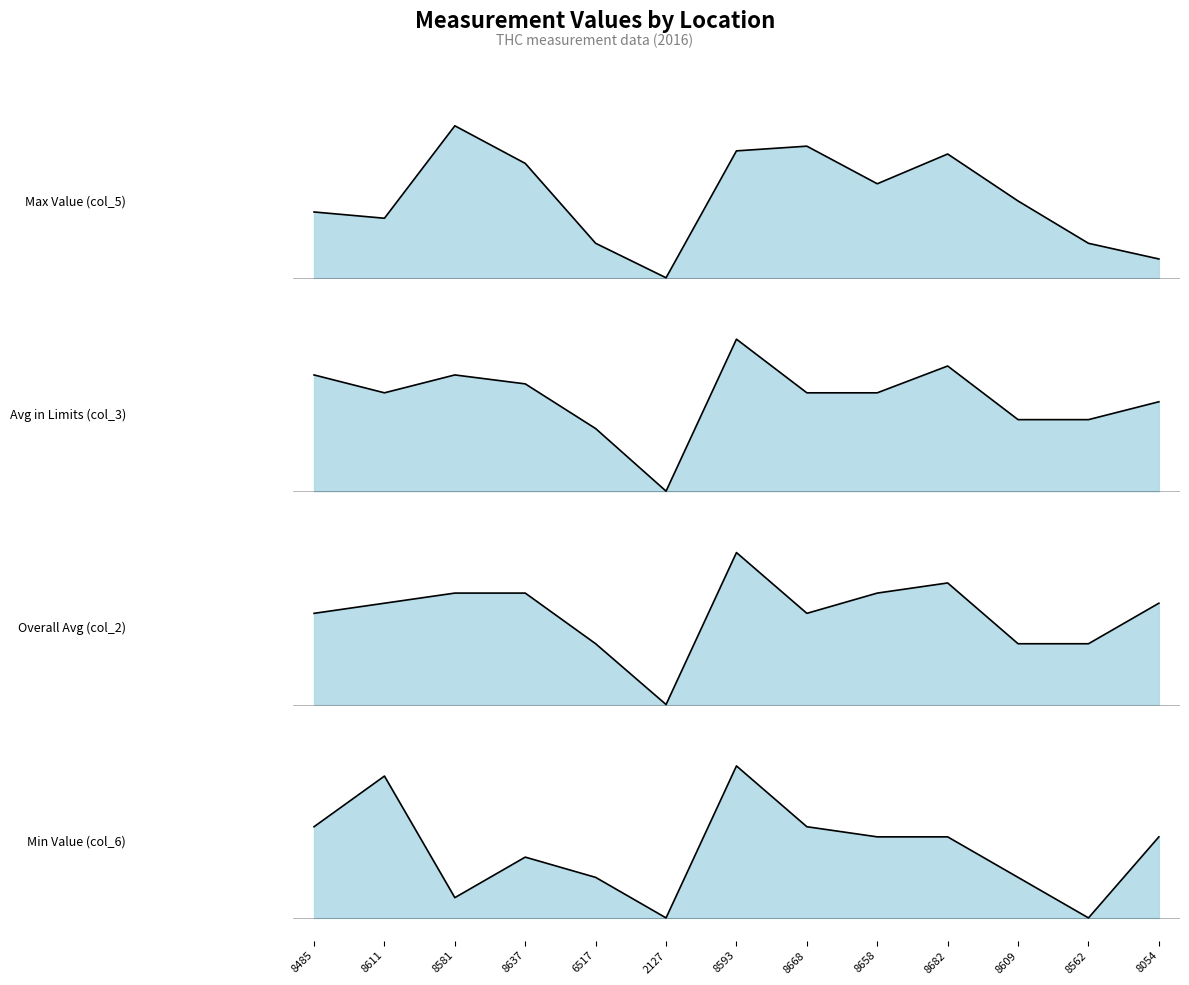

The value of Max Value (col_5)_line at 2127 is 1.2. True or false?

False